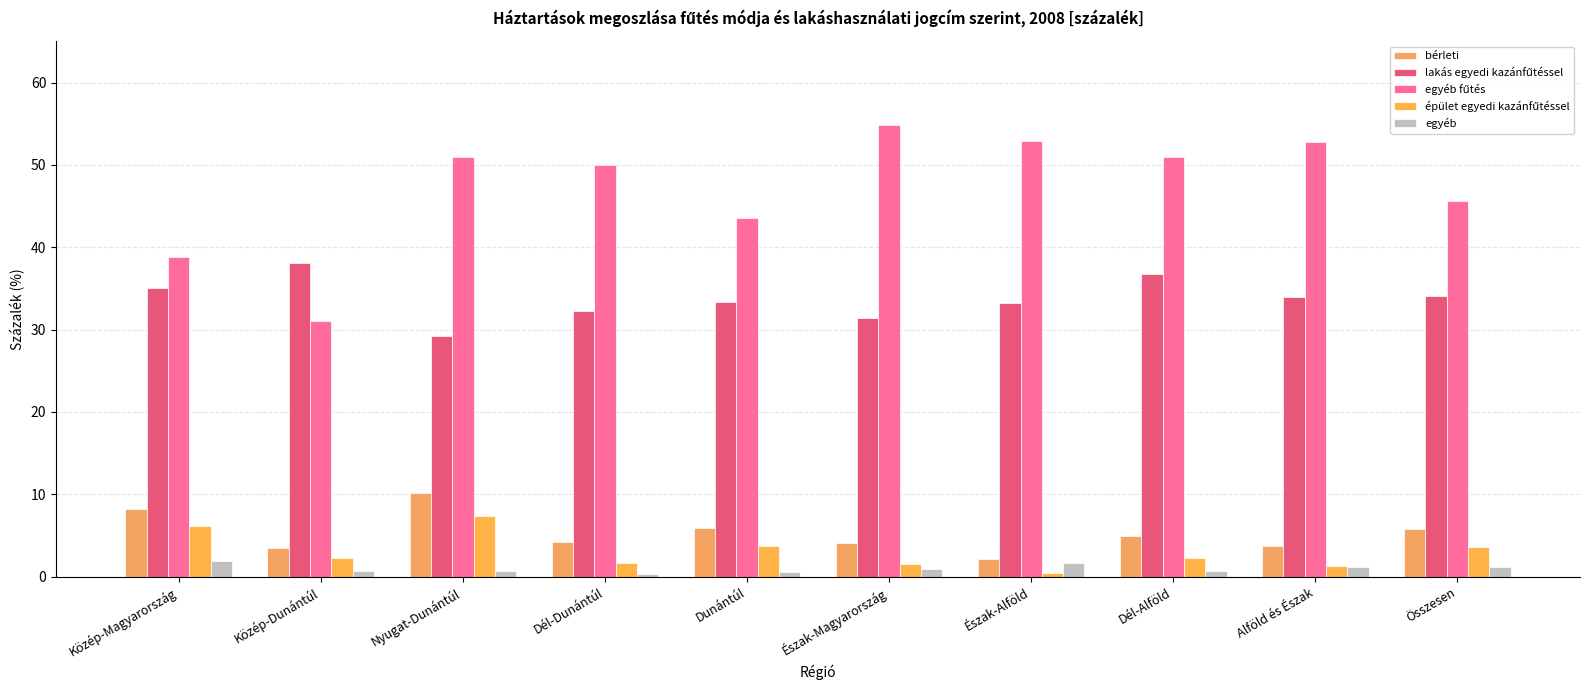

How many bars are there in each group?

5